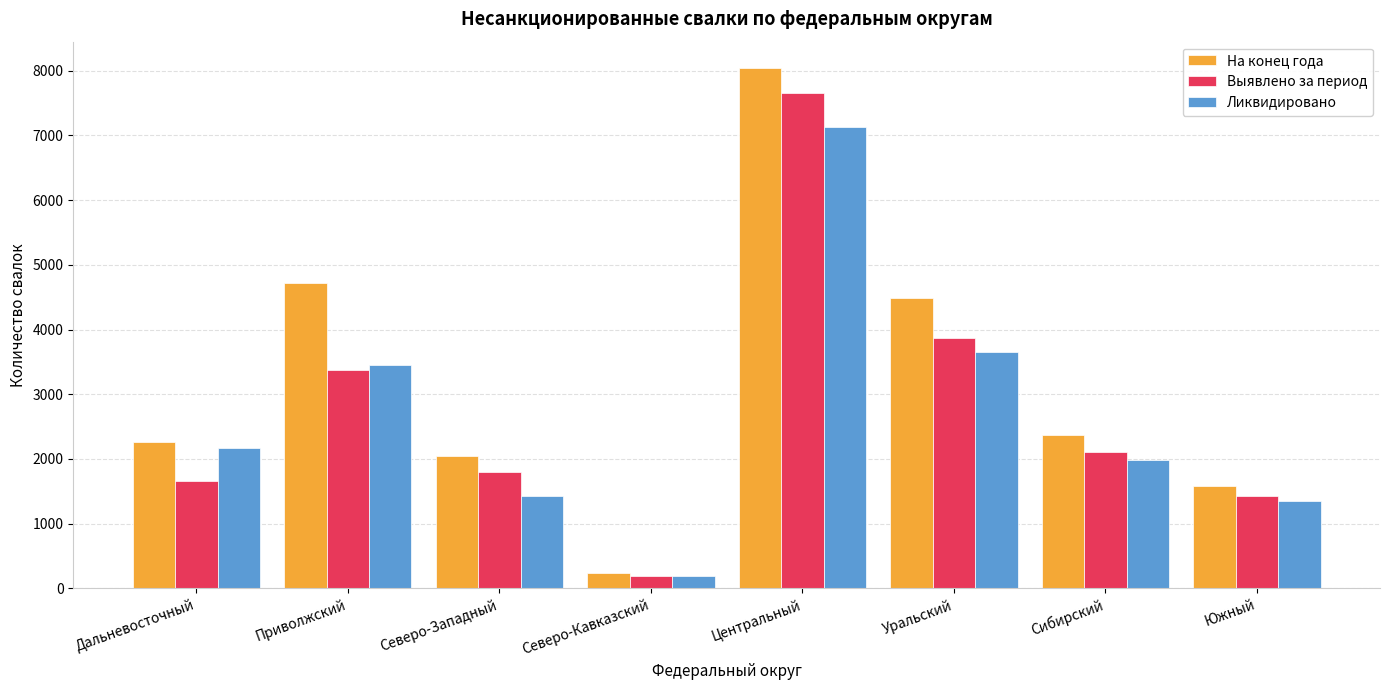

List the series in order of their peak value, lowest first.

Ликвидировано, Выявлено за период, На конец года